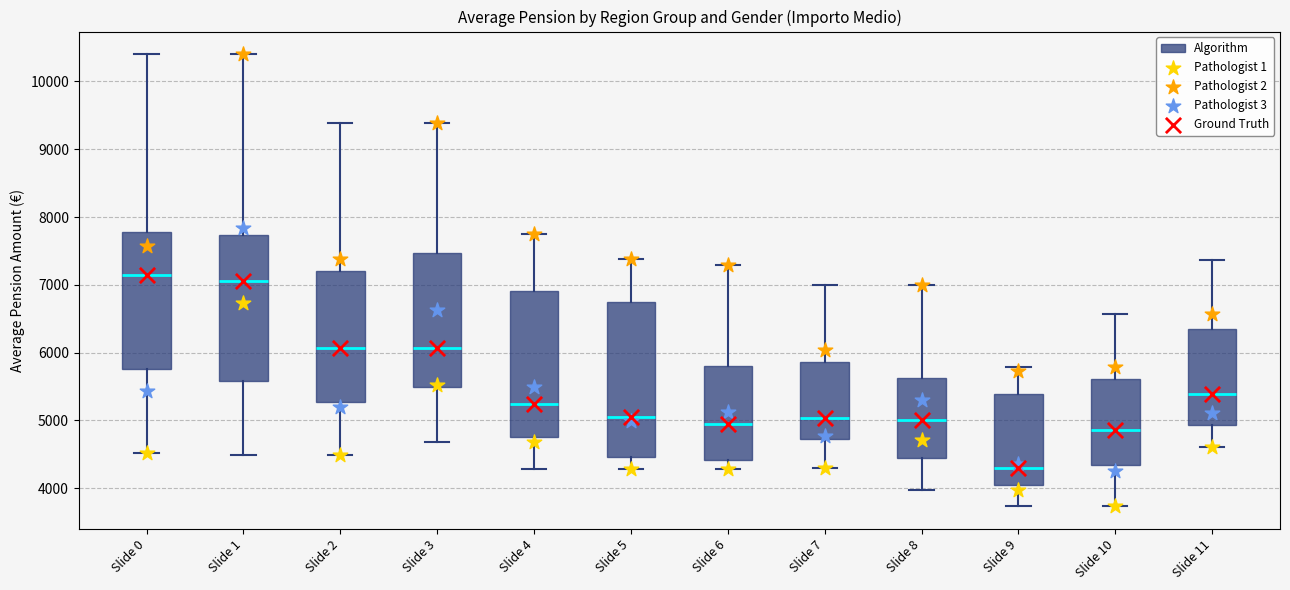

Reading left to right, read every box against the y-axis: the position of its median line, the range the box covers, and the ends of its whiskers. The values are not printed on the chart, so give them approximately, as read against the axis.

Slide 0: median 7200, box 5800 to 7800, whiskers 4500 to 10400
Slide 1: median 7100, box 5600 to 7700, whiskers 4500 to 10400
Slide 2: median 6100, box 5300 to 7200, whiskers 4500 to 9400
Slide 3: median 6100, box 5500 to 7500, whiskers 4700 to 9400
Slide 4: median 5200, box 4800 to 6900, whiskers 4300 to 7700
Slide 5: median 5100, box 4500 to 6700, whiskers 4300 to 7400
Slide 6: median 4900, box 4400 to 5800, whiskers 4300 to 7300
Slide 7: median 5000, box 4700 to 5900, whiskers 4300 to 7000
Slide 8: median 5000, box 4400 to 5600, whiskers 4000 to 7000
Slide 9: median 4300, box 4000 to 5400, whiskers 3700 to 5800
Slide 10: median 4900, box 4300 to 5600, whiskers 3700 to 6600
Slide 11: median 5400, box 4900 to 6300, whiskers 4600 to 7400